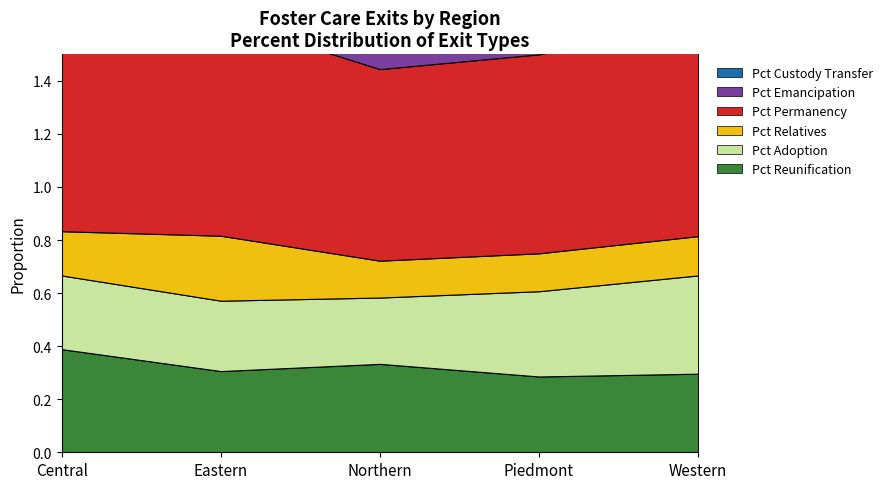

Which category has the lowest value in the Pct Custody Transfer series?

Western